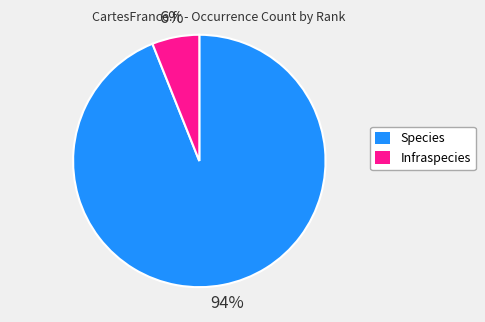

Does Infraspecies represent more than half of the total?

No